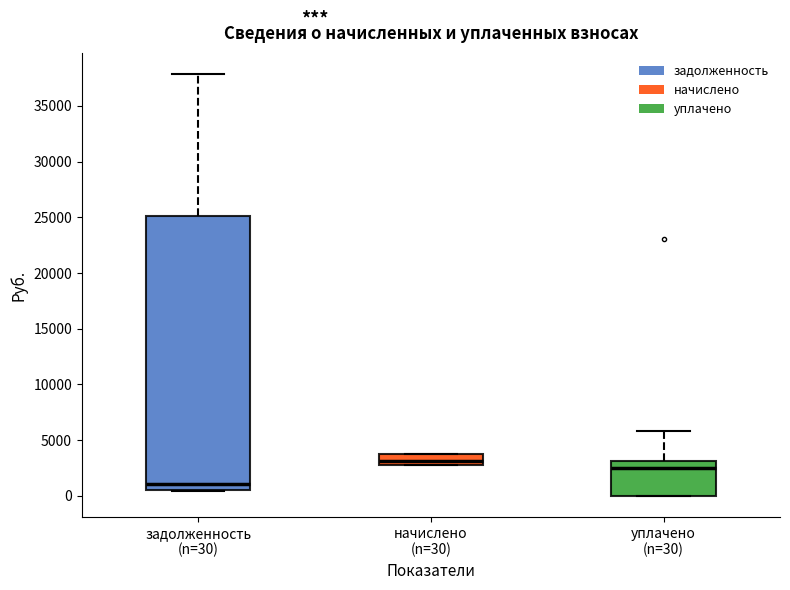

Where does the upper whisker of the box for уплачено (n=30) end on the y-axis? The values are not printed on the chart, so give them approximately, as read against the axis.

6000